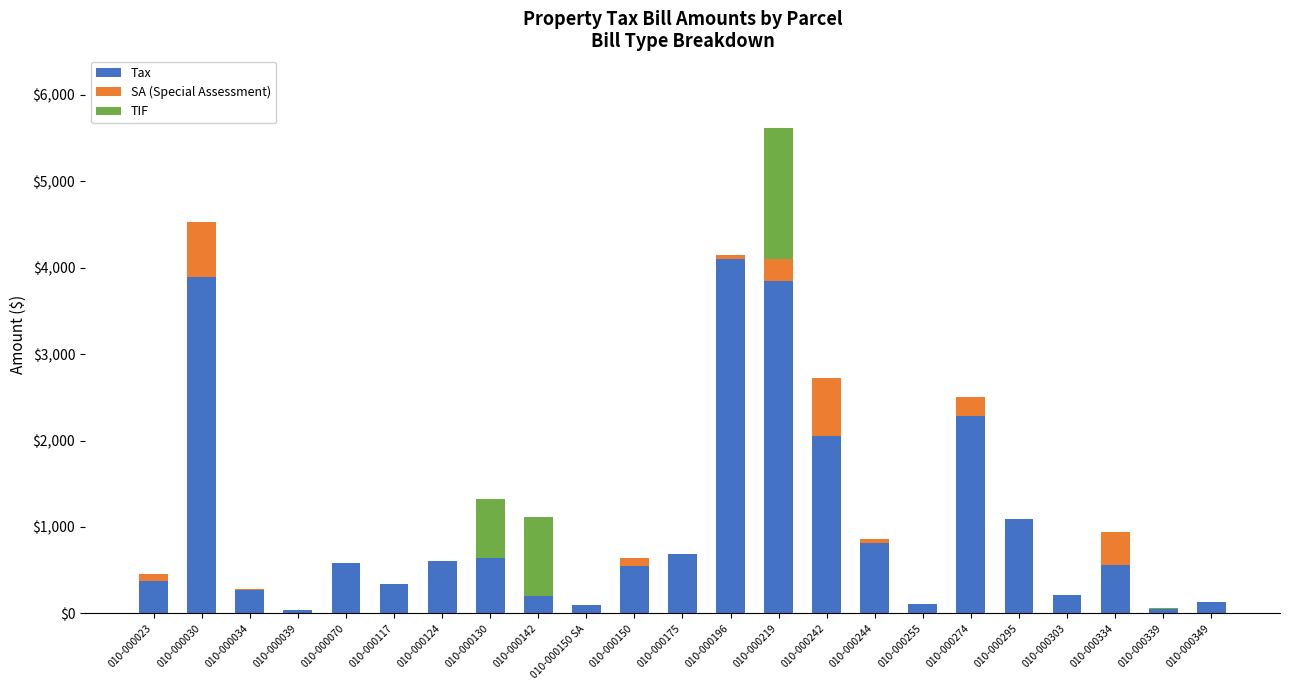

At which category is the sum across all series the highest?

010-000219